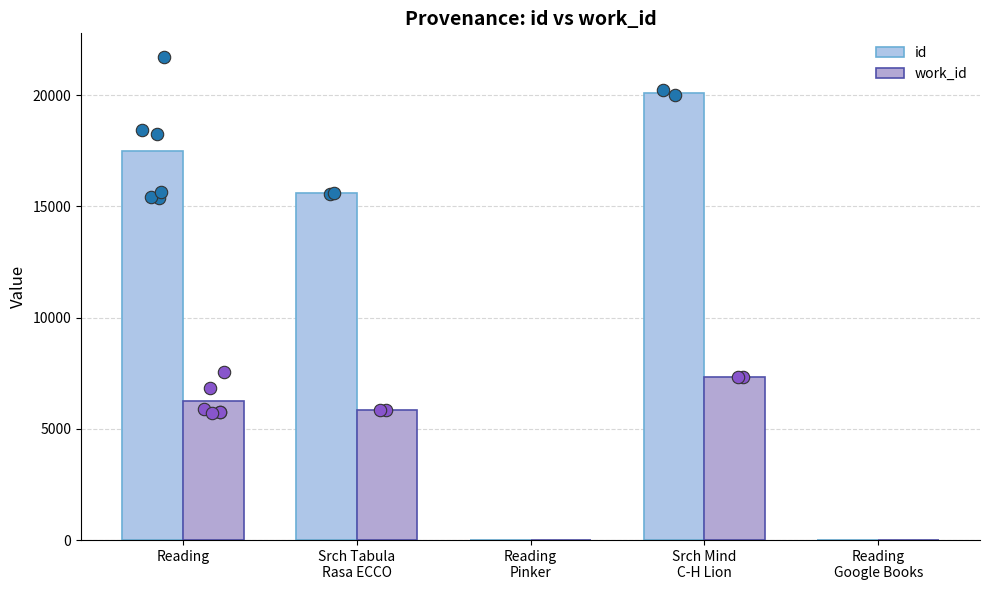

Which series has the largest total across all categories?

id